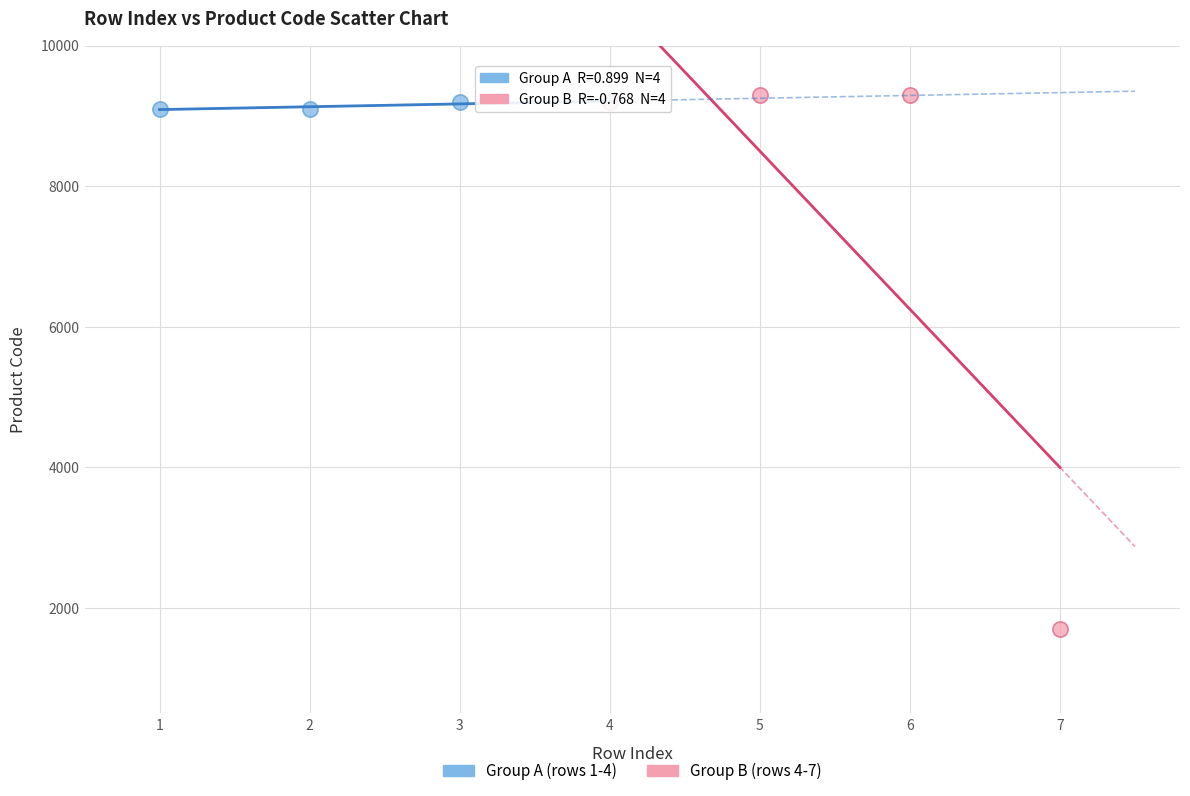

Which series contains the lowest Y value?

Group B (rows 4-7)